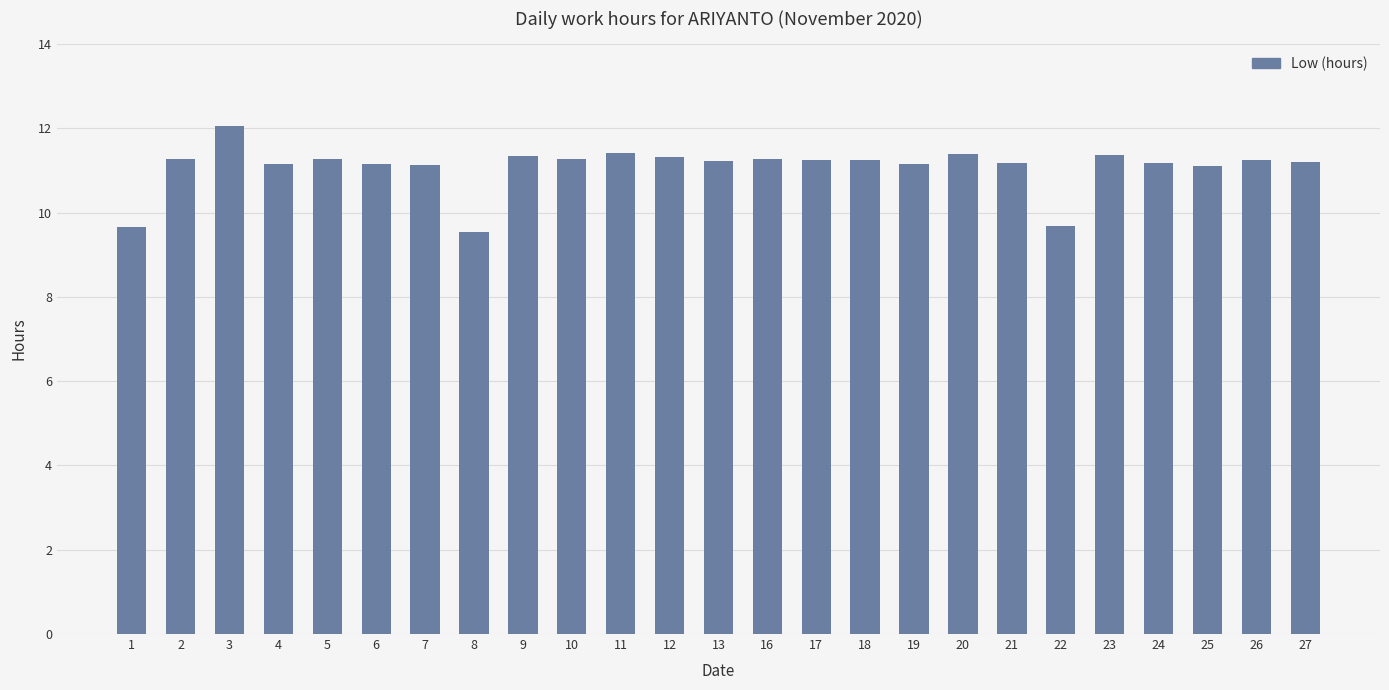

What is the ratio of the value at 3 to the value at 11?

1.1